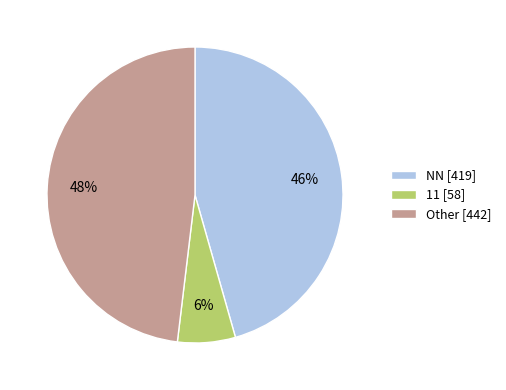

The NN [419] slice represents 46% of the pie. True or false?

True